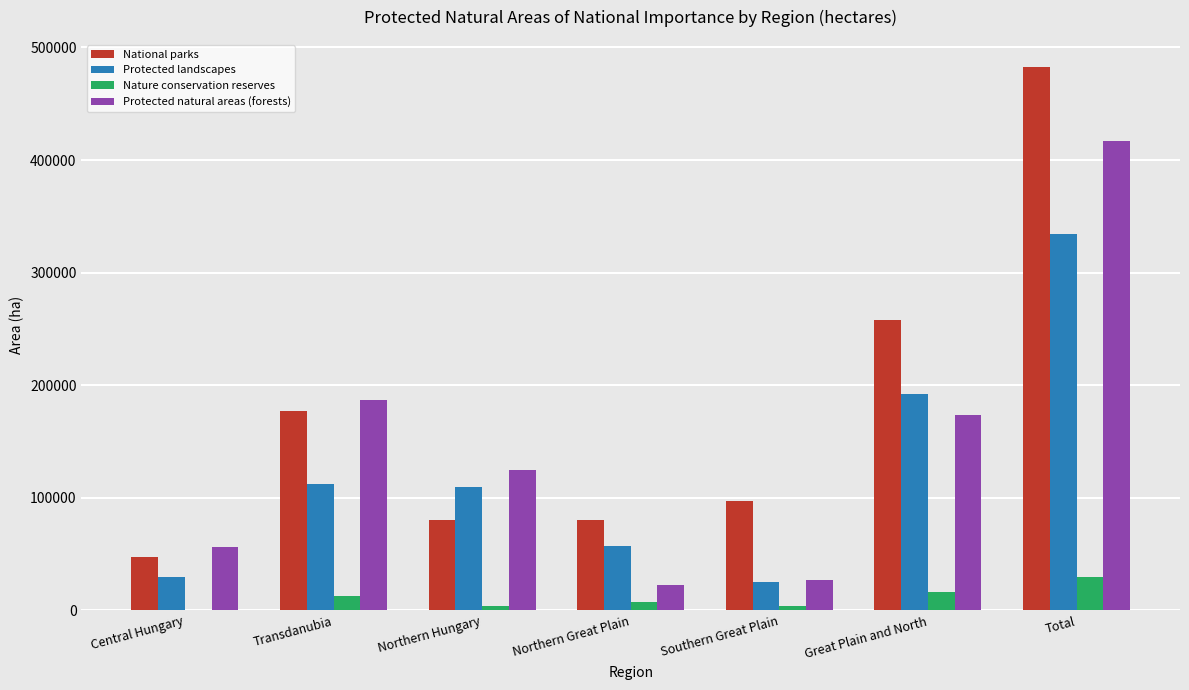

What is the sum of all National parks values?

1223427